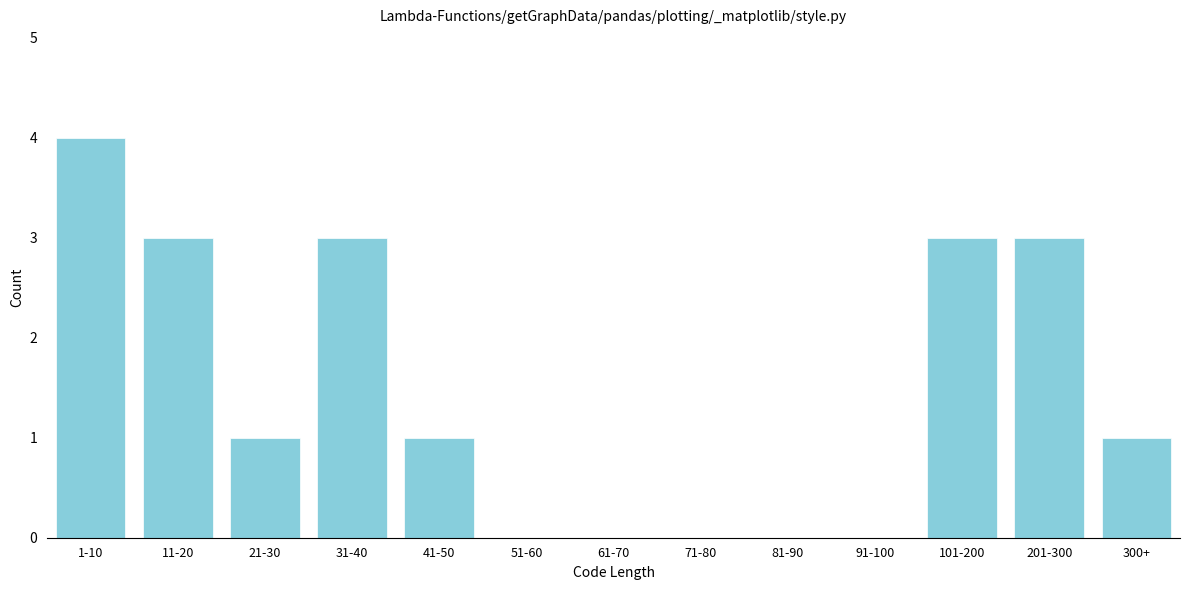

Reading right to left, transcribe all the data shown in this chart.

300+=1	201-300=3	101-200=3	91-100=0	81-90=0	71-80=0	61-70=0	51-60=0	41-50=1	31-40=3	21-30=1	11-20=3	1-10=4